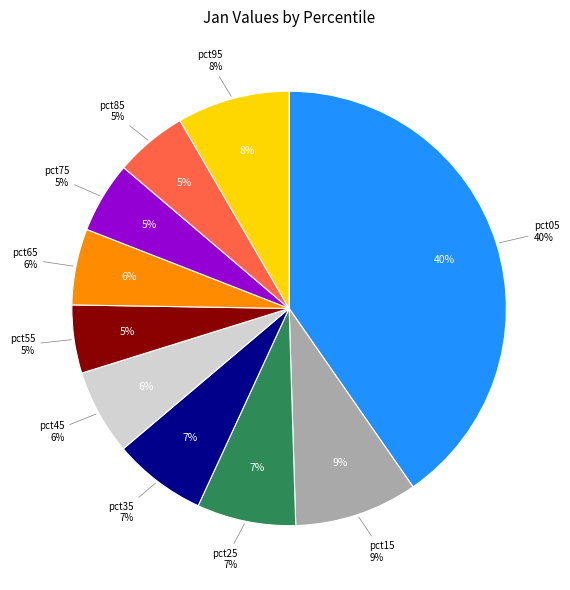

How many segments does this pie chart have?

10